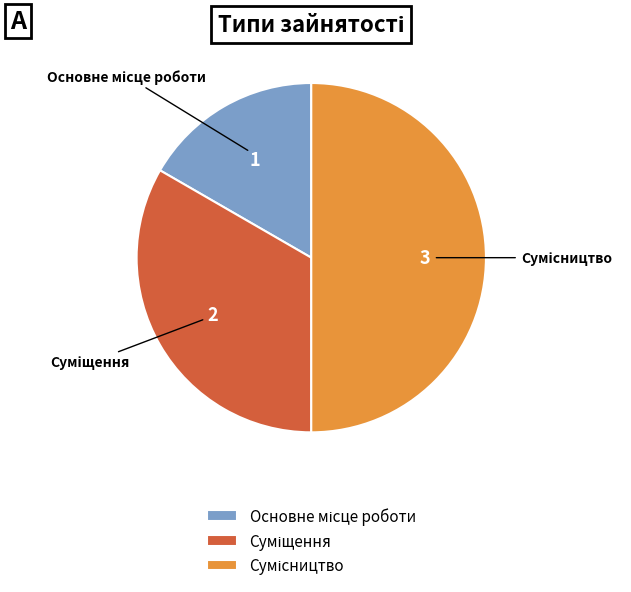

What is the change in value from Суміщення to Сумісництво?

+1